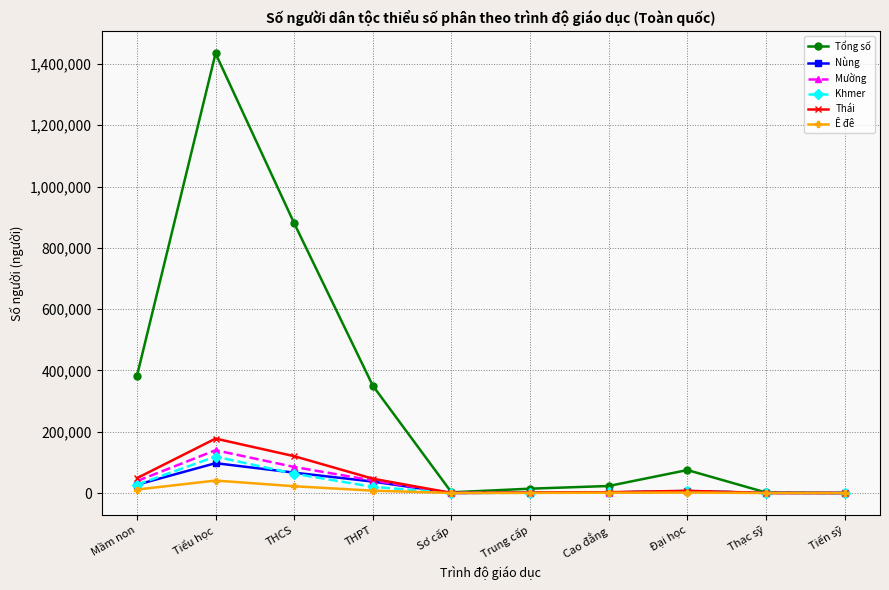

Which series has the largest total across all categories?

Tổng số